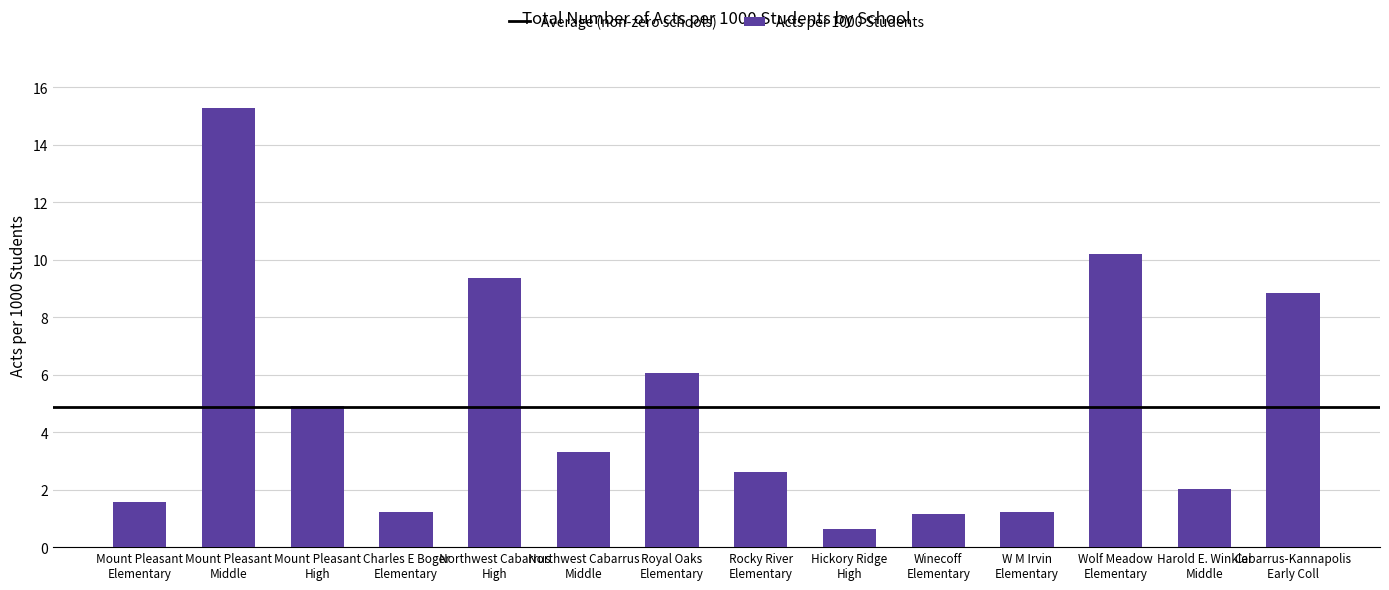

Approximately how many times larger is the value at Rocky River
Elementary compared to Mount Pleasant
Elementary?

1.7